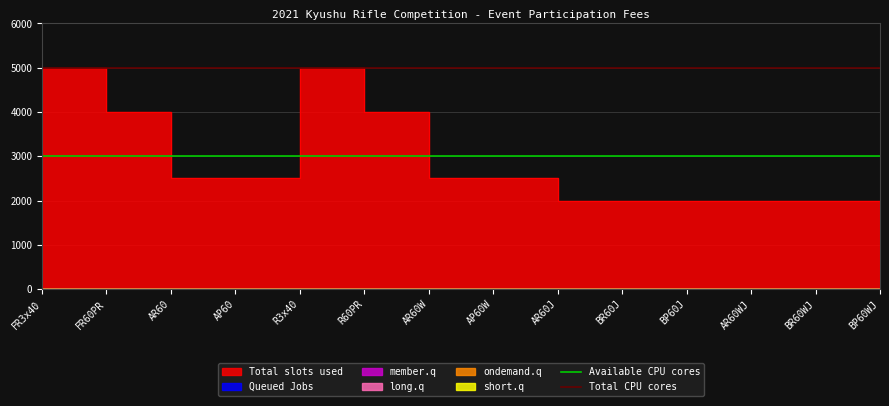

What is the sum of the Available CPU cores values at FR3x40 and FR60PR?

6000